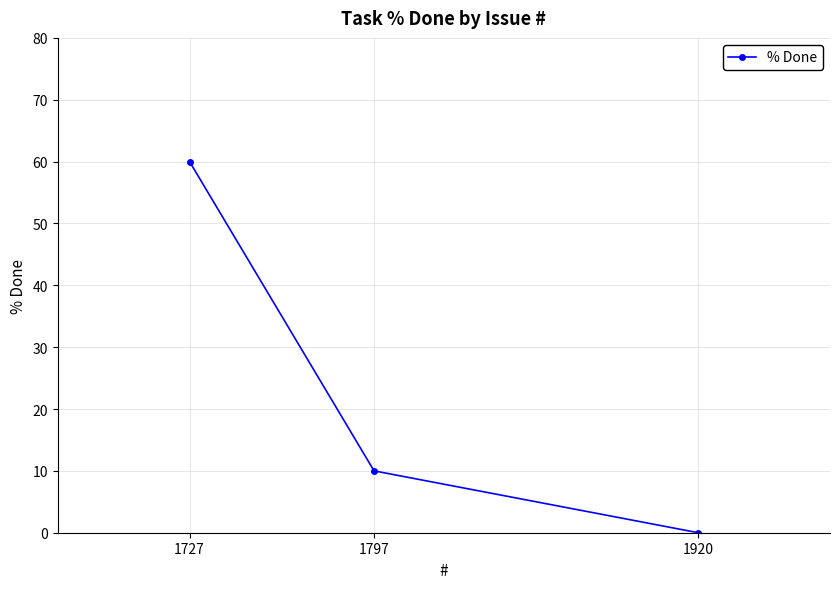

Reading left to right, extract all data points from this chart.

60	10	0